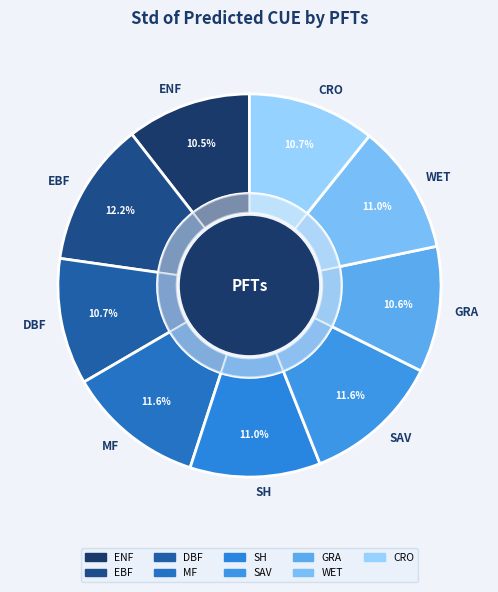

What percentage is the SAV slice, to the nearest percent?

12%